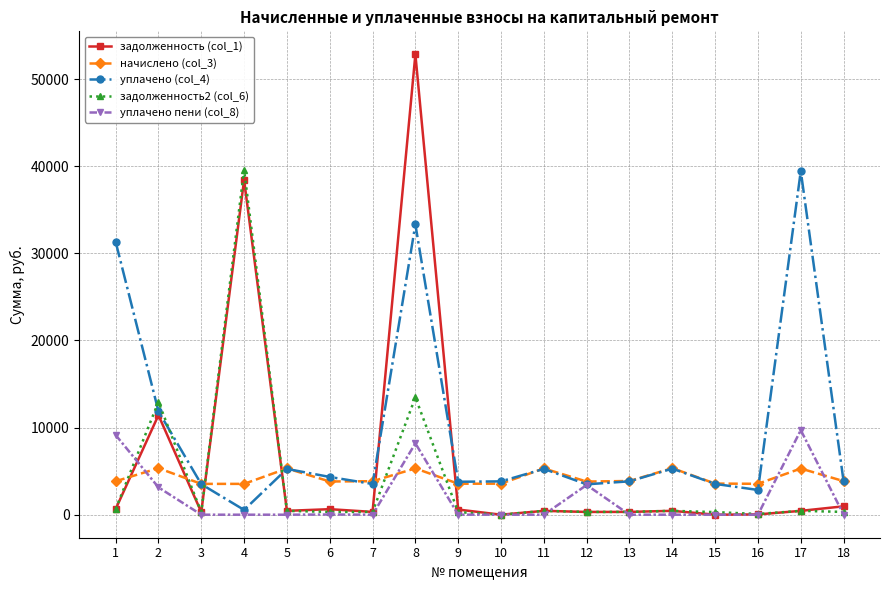

How many data points does each series have?

18